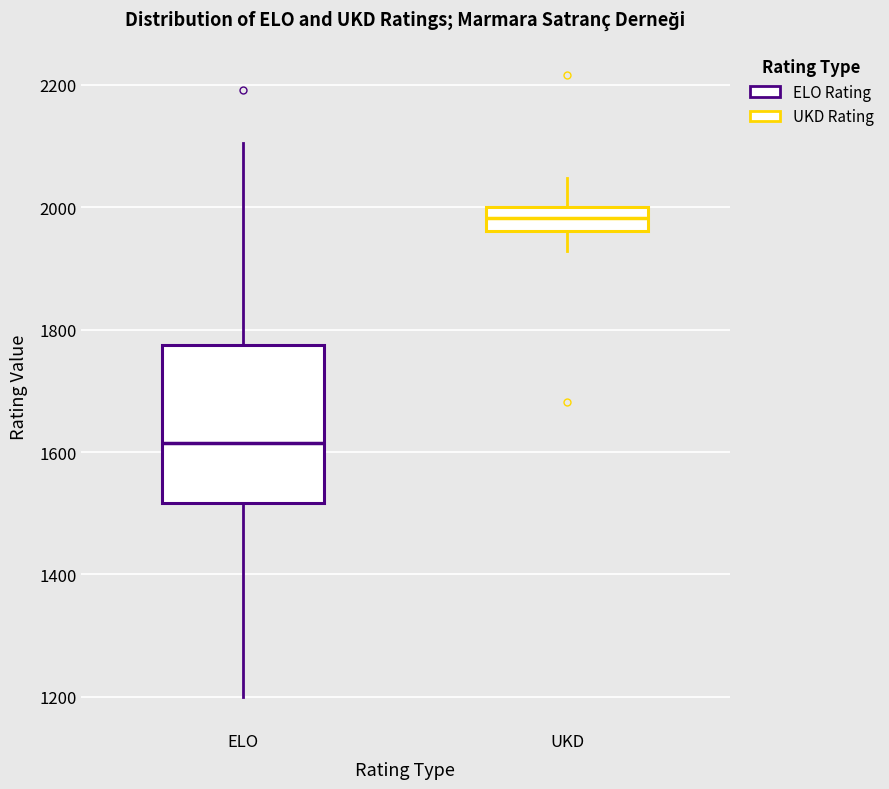

Reading left to right, transcribe this box plot: for each box, give where its median line is, the range the box spans, and where its two whiskers end, as read against the y-axis. The values are not printed on the chart, so give them approximately, as read against the axis.

ELO: median 1620, box 1520 to 1780, whiskers 1200 to 2100
UKD: median 1980, box 1960 to 2000, whiskers 1920 to 2040